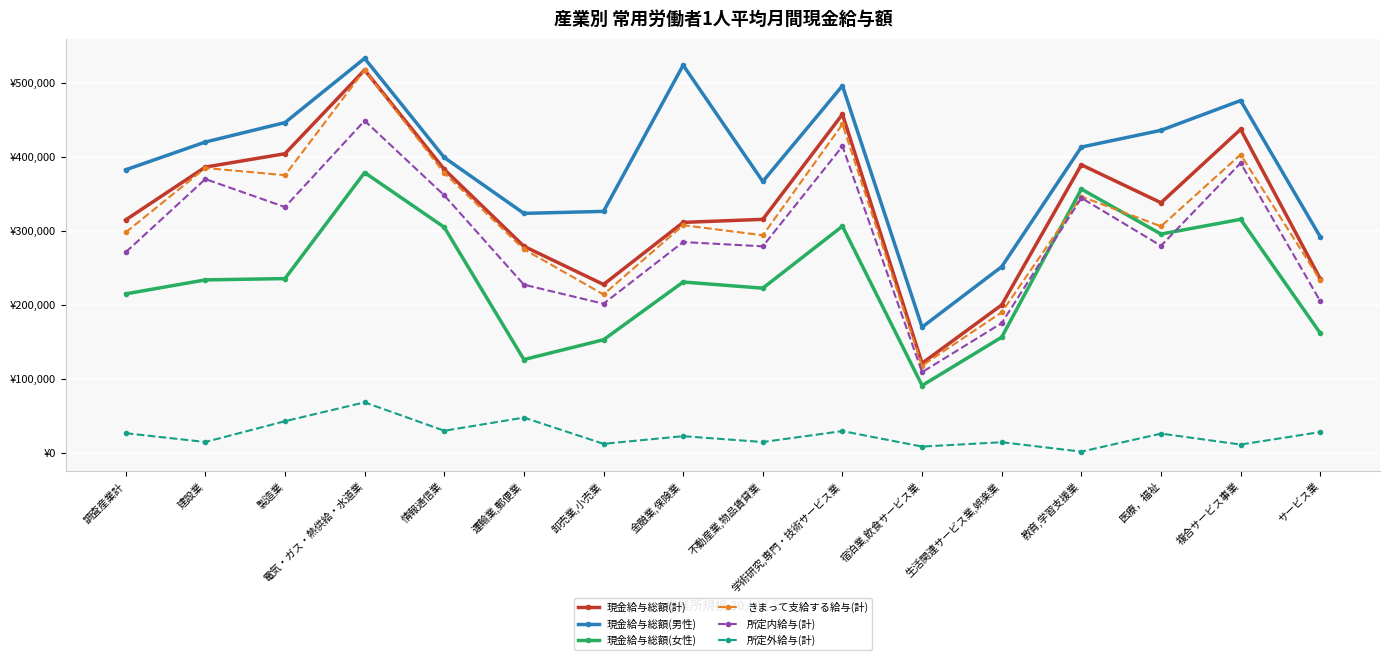

Is the value of 所定内給与(計) at 建設業 greater than the value of 現金給与総額(計) at 建設業?

No